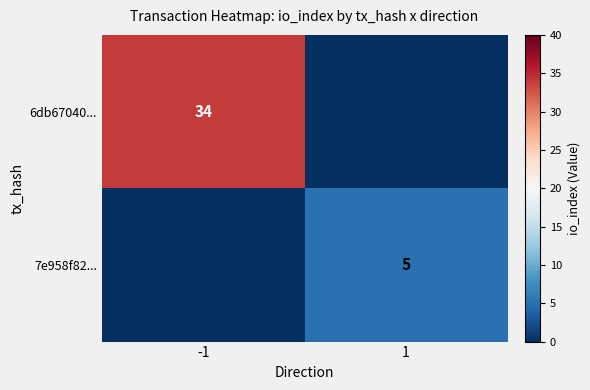

The 7e958f82... series shows 5 at 1. True or false?

True